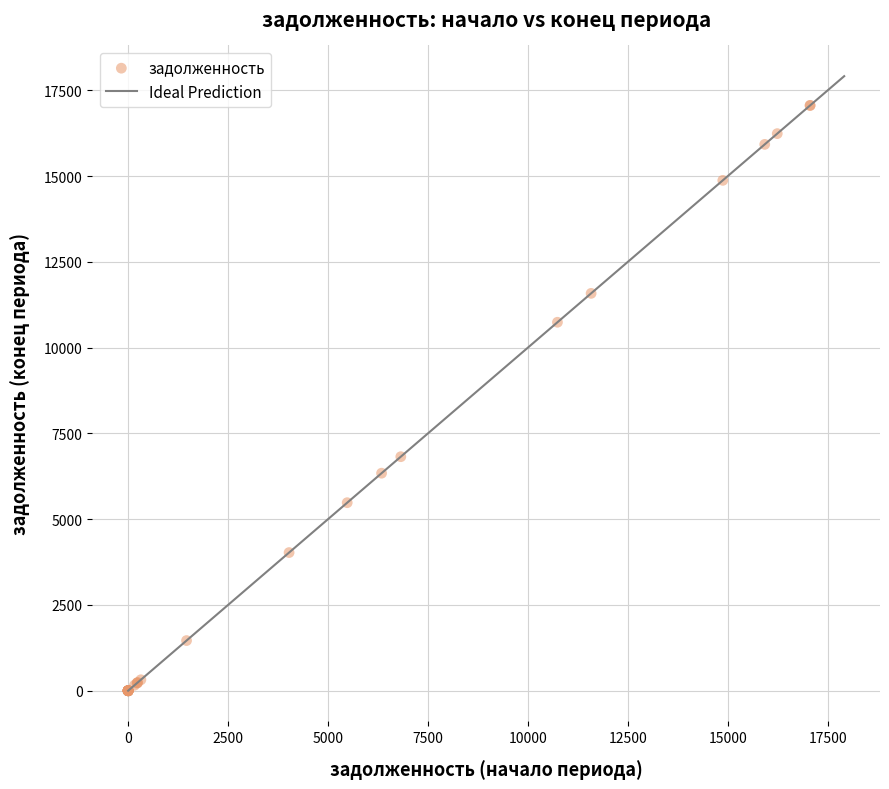

What Y value in the scatter plot is closest to 8529?

6820.9